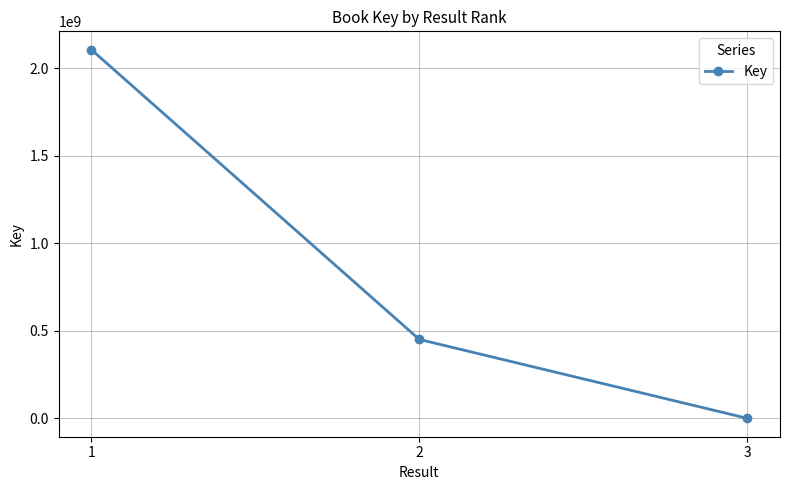

At which label does the data first exceed 451453040?

1